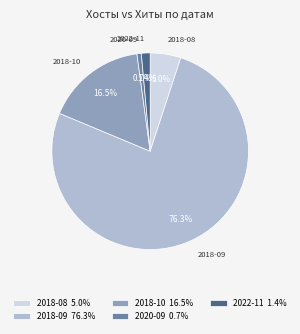

Between 2018-10 16.5% and 2022-11 1.4%, which is larger?

2018-10 16.5%